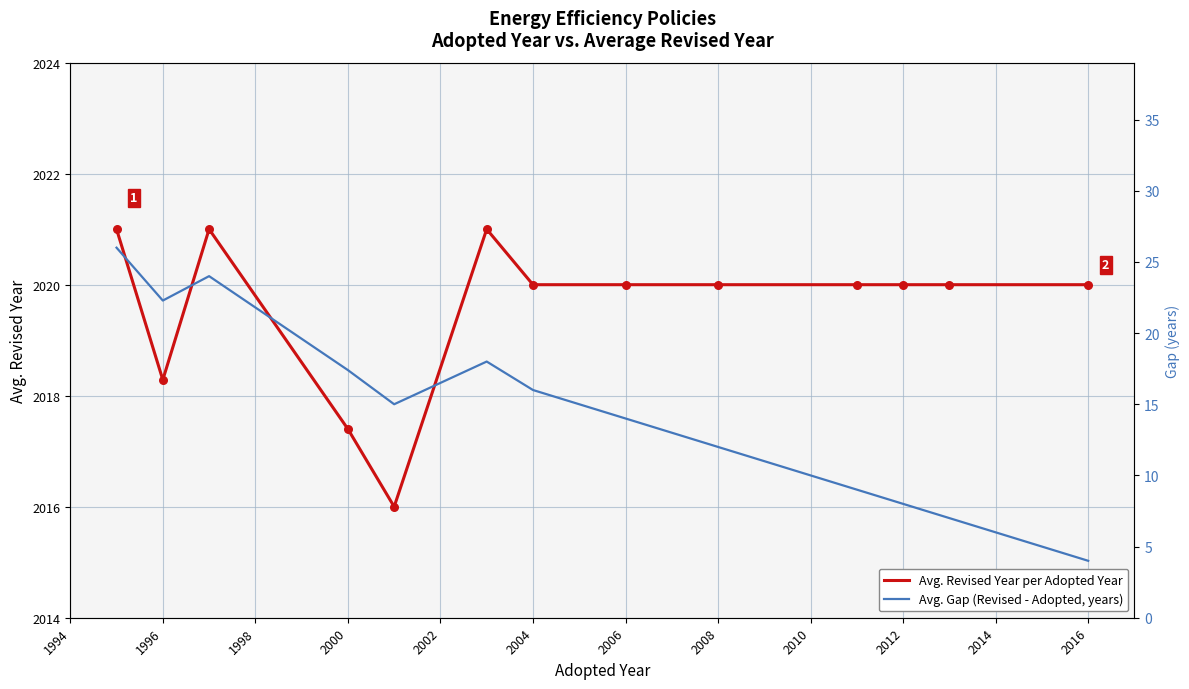

Is the value of Avg. Revised Year per Adopted Year at 2008 greater than the value of Avg. Gap (Revised - Adopted, years) at 2016?

Yes